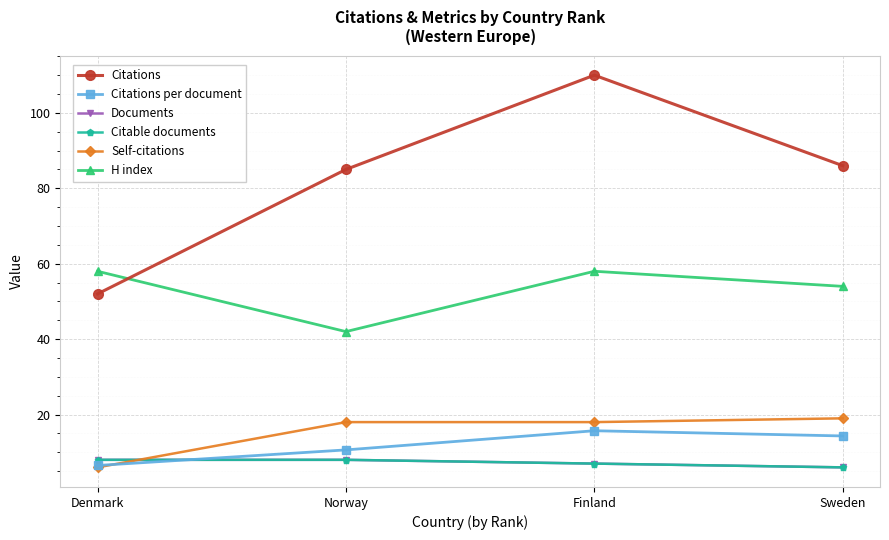

Does the chart have visible grid lines?

Yes